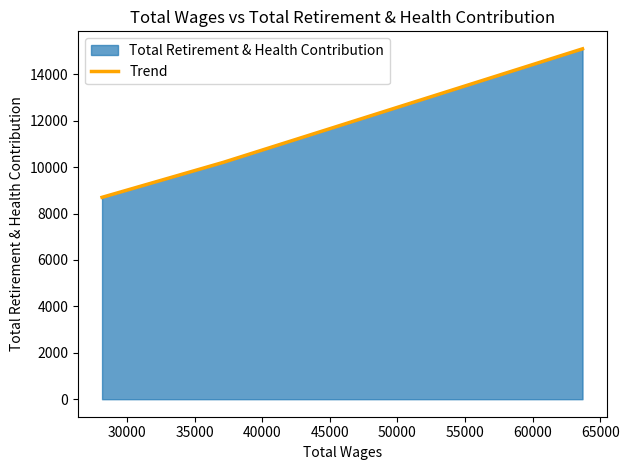

Is it true that the value at 30000 is 4838?

False